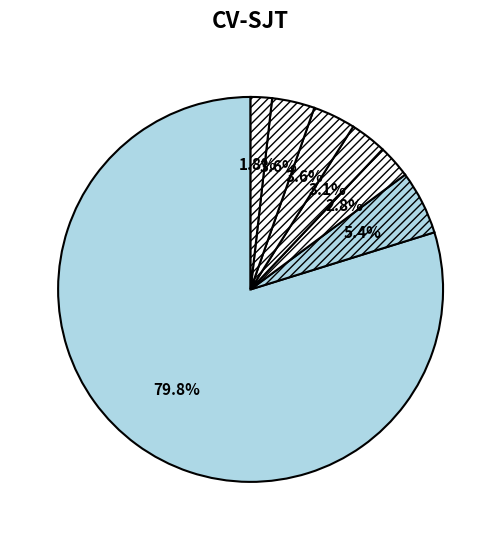

How many segments does this pie chart have?

7